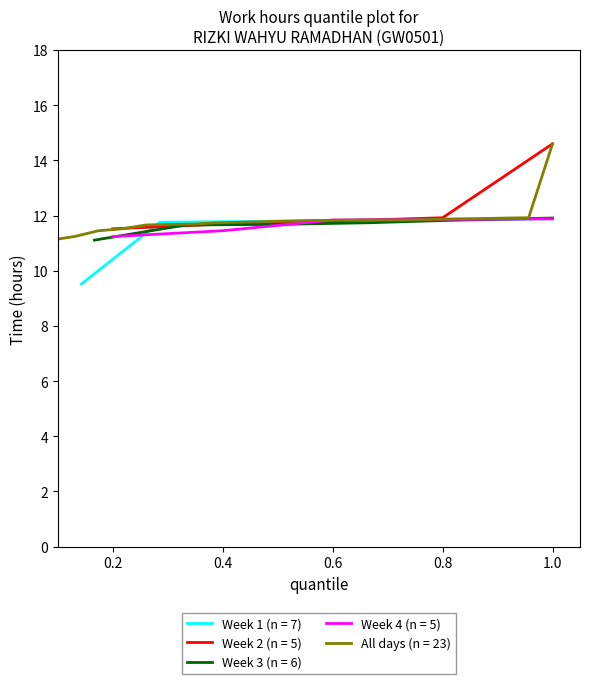

The value at 8-Thu is 20.1. True or false?

False